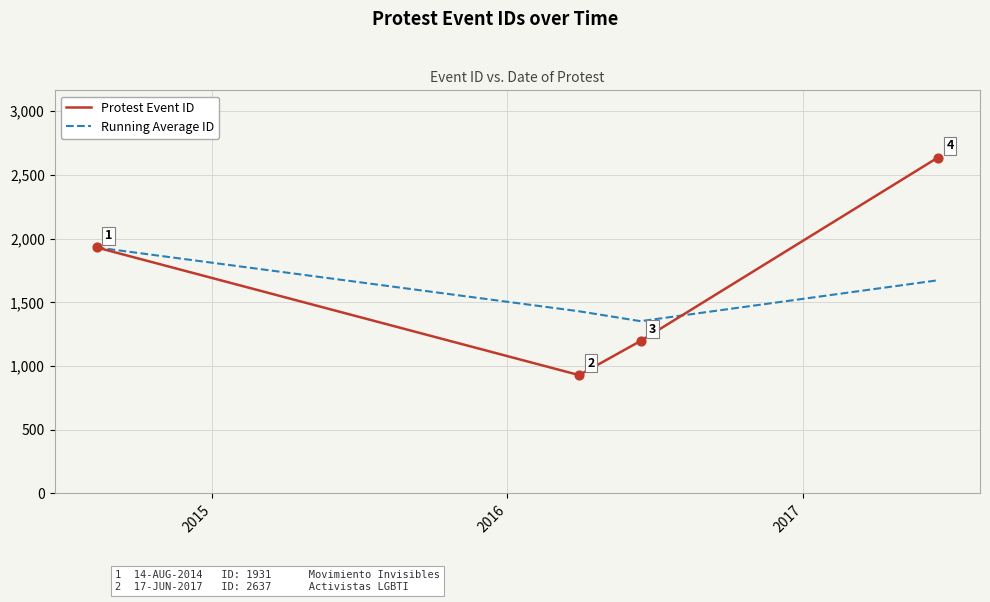

What are all the series names shown in the legend?

Protest Event ID, Running Average ID